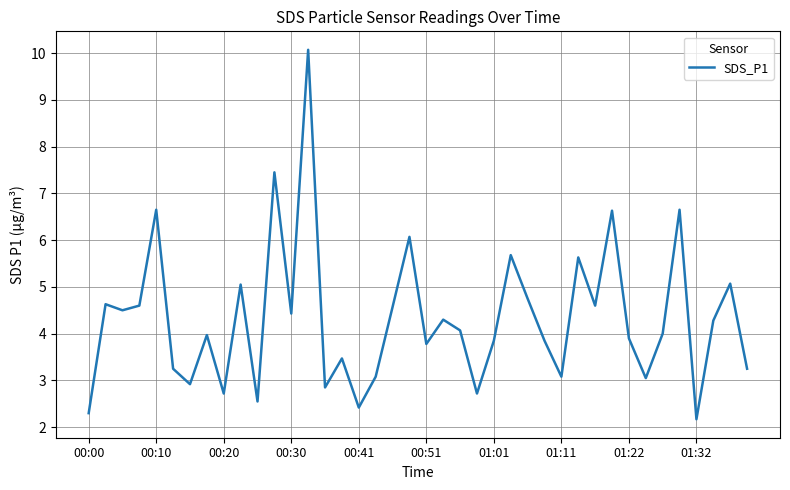

What is the difference between the maximum and minimum values?

7.9